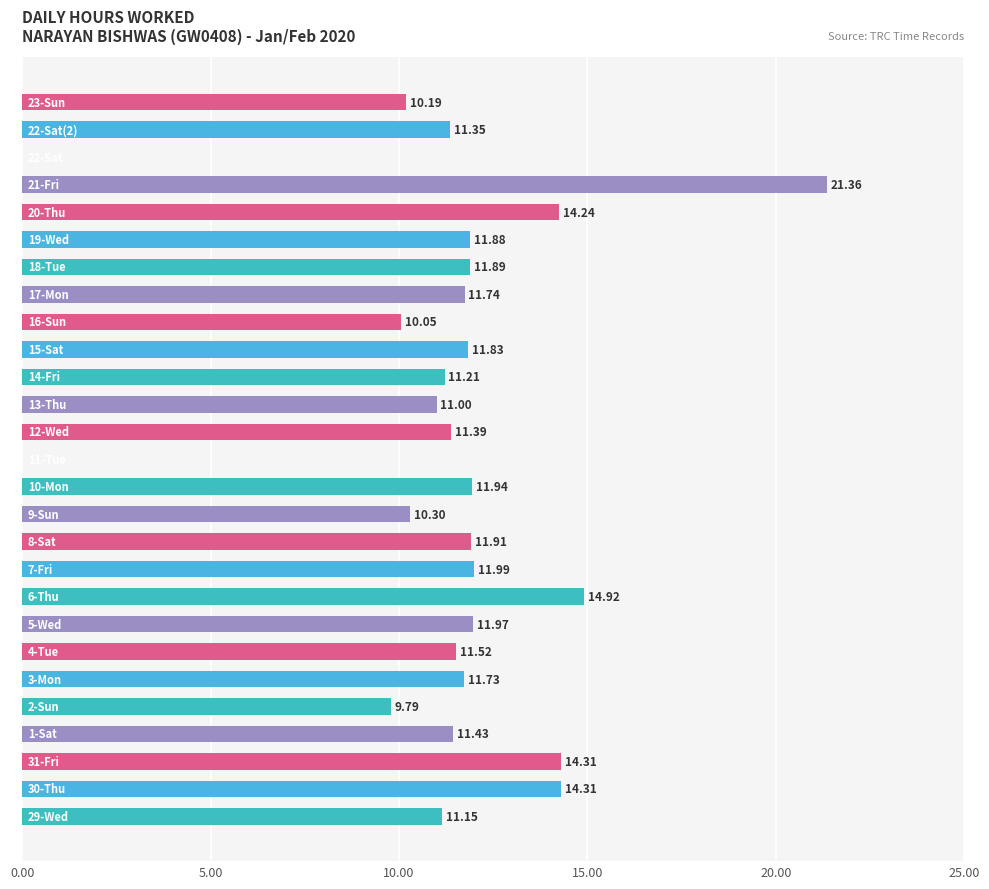

How many values are above zero?

25